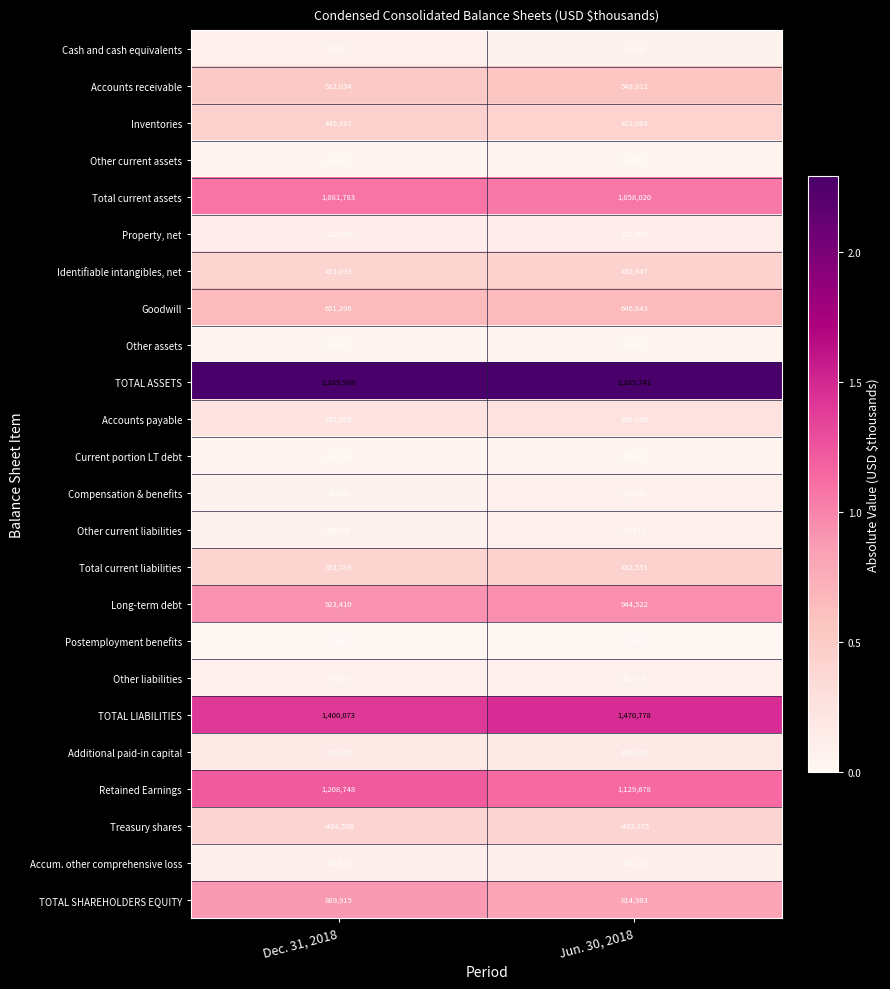

What is the spread (max minus min) of values at Dec. 31, 2018?

2694574